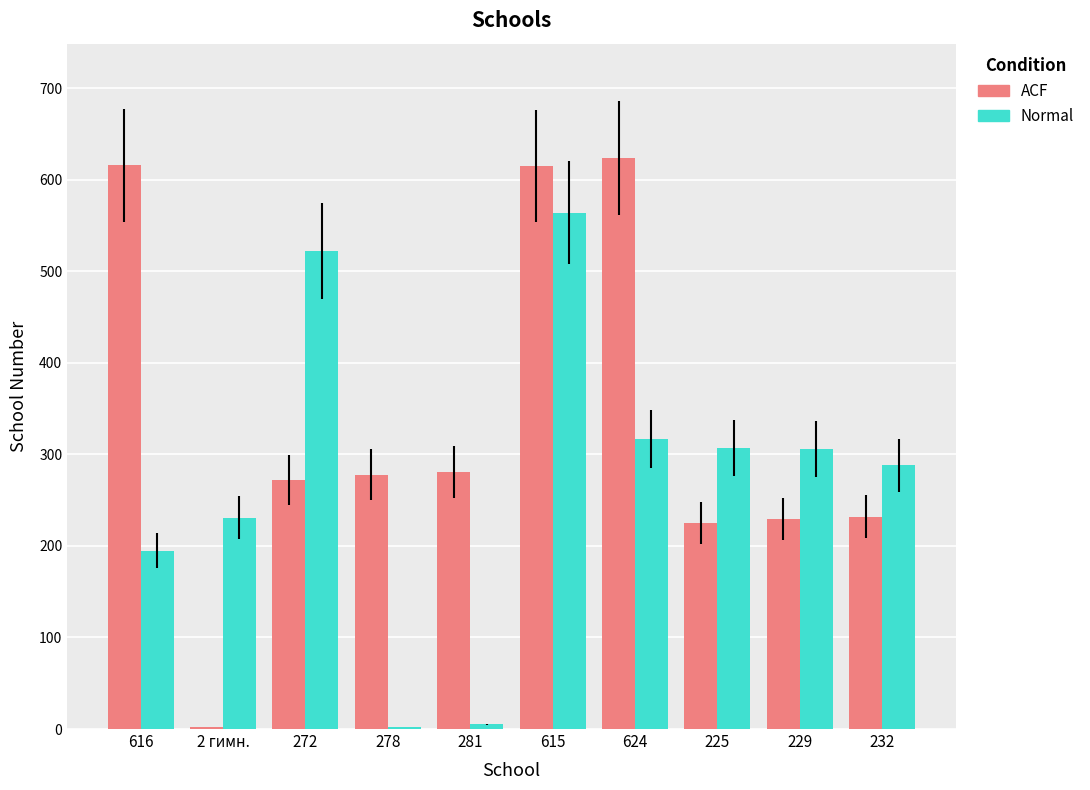

Is the value of ACF at 278 greater than the value of Normal at 225?

No